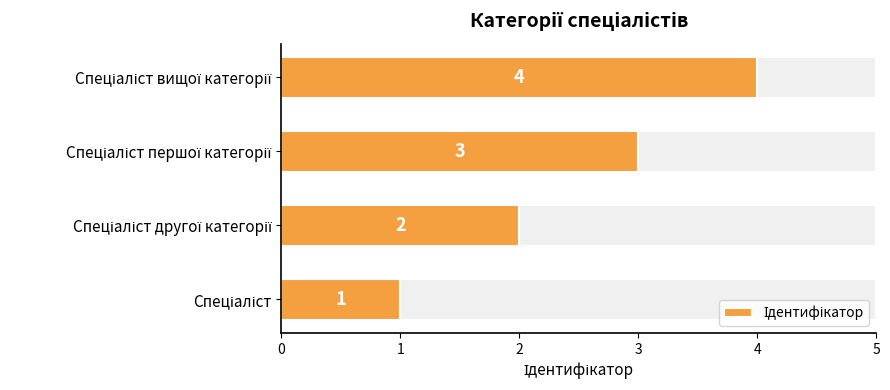

How many data points are less than 3?

2